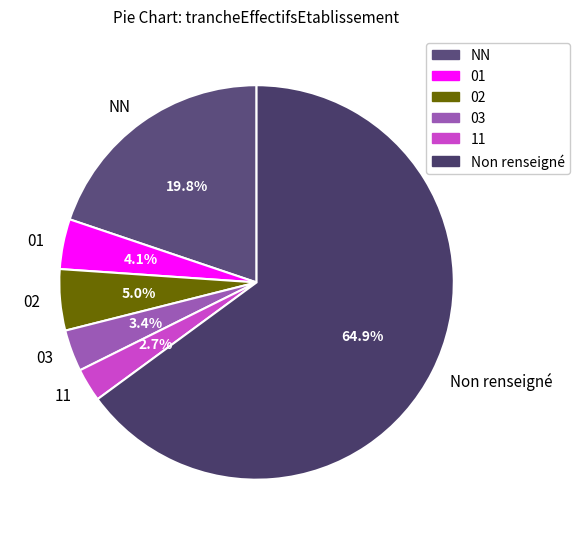

To the nearest percent, what portion does 02 represent?

5%